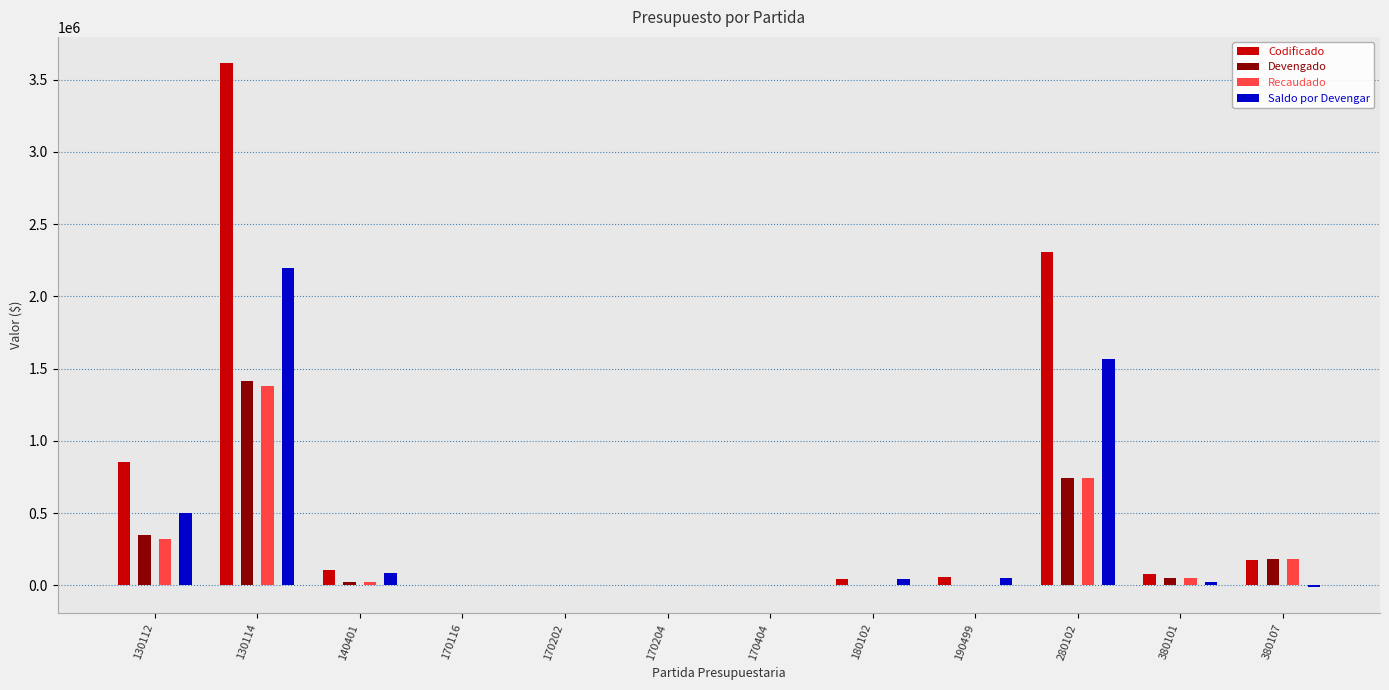

True or false: Saldo por Devengar has a value of 2658.9 at 170202.

False